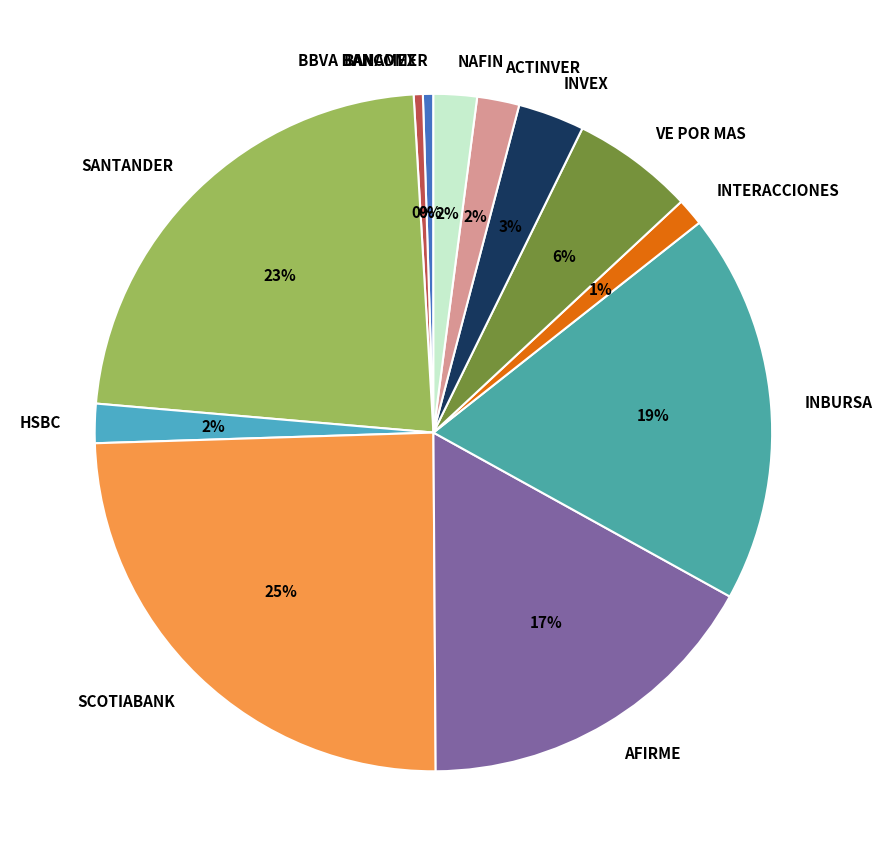

The SANTANDER slice represents 38% of the pie. True or false?

False